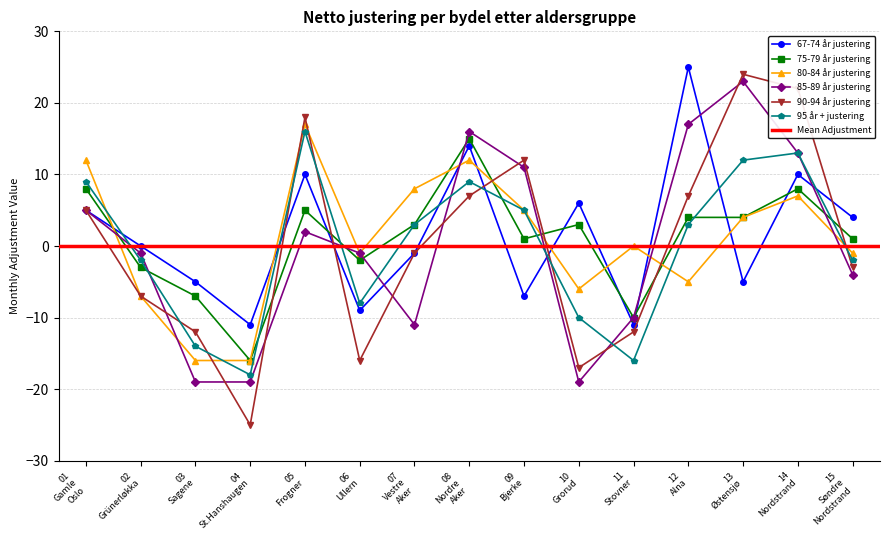

How many lines are shown in the chart?

6